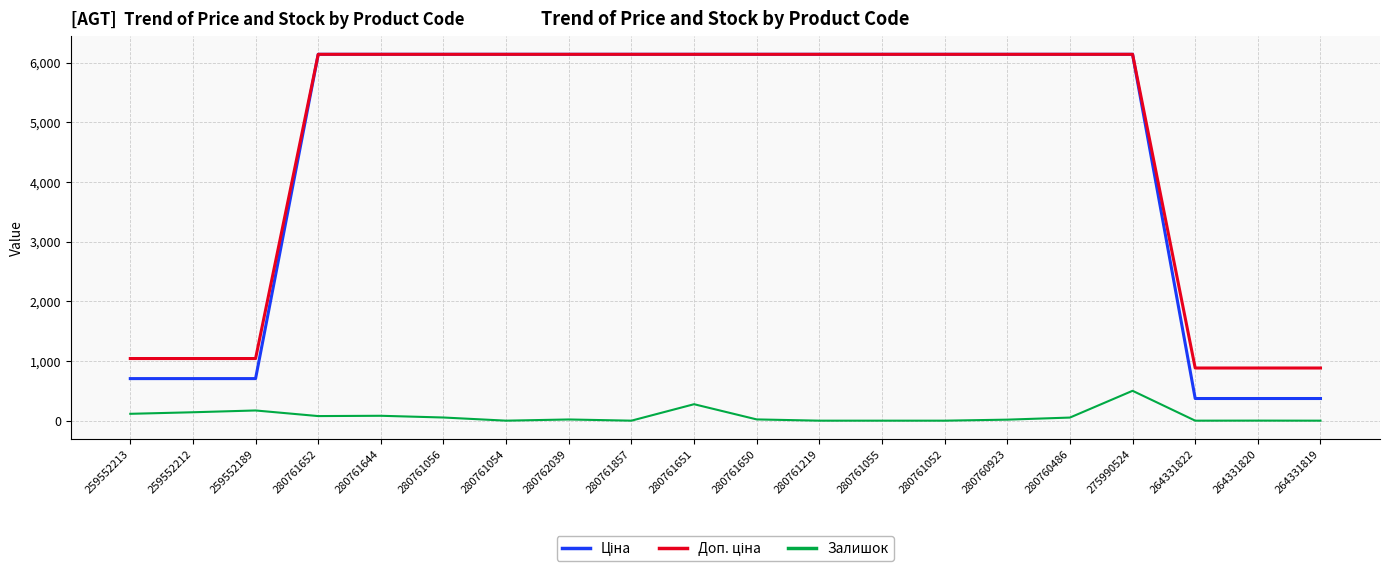

What is the total value across all series at 259552189?

1918.5